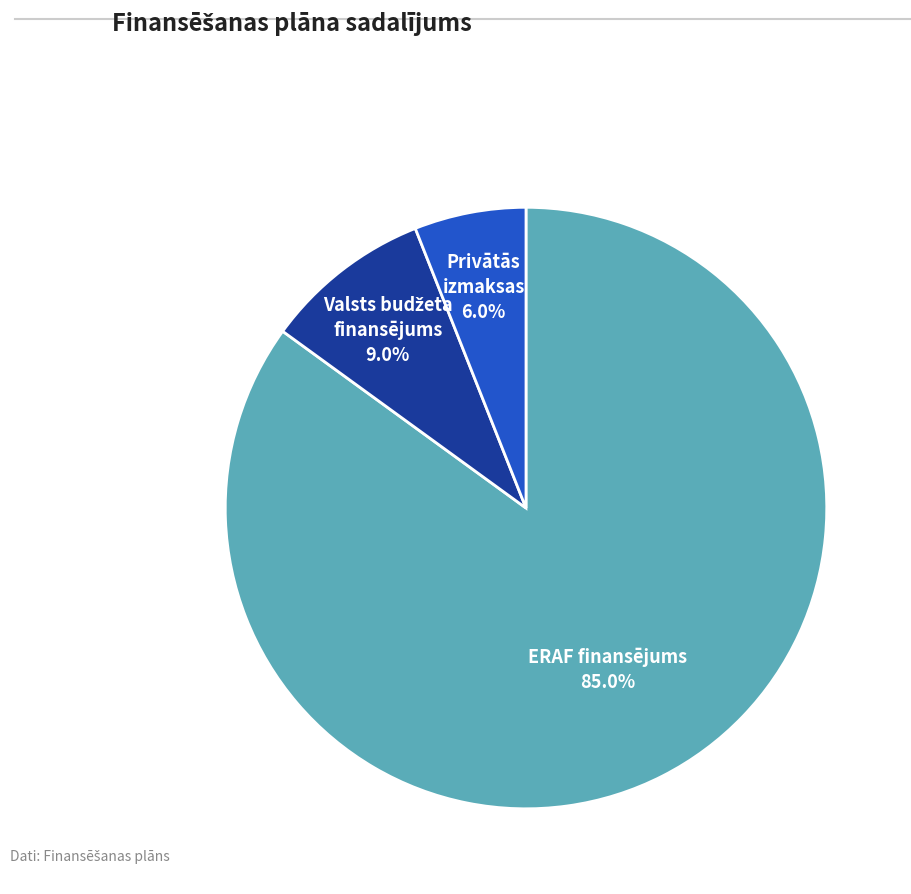

Is there a majority slice in this chart?

Yes